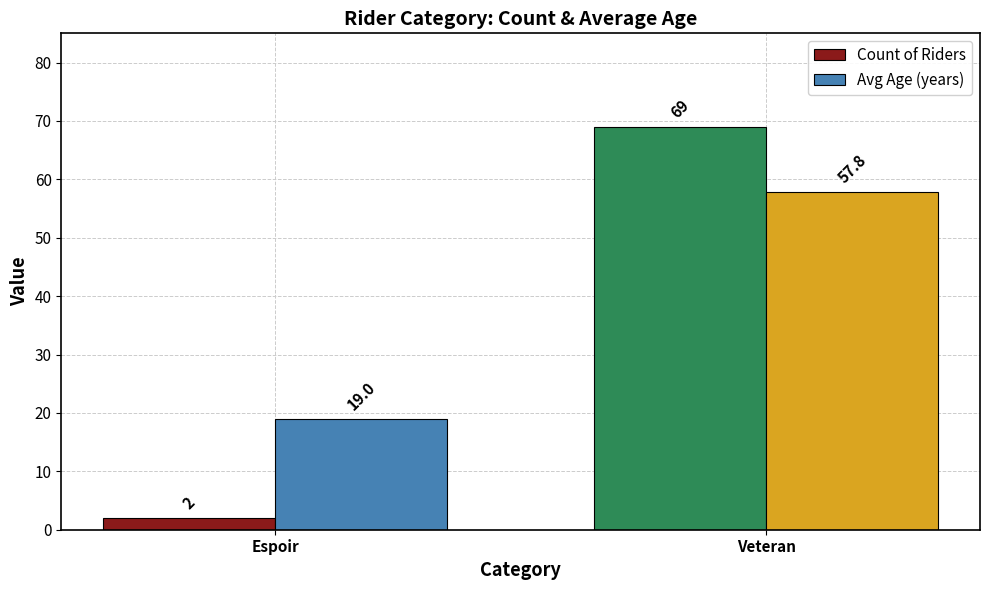

Read the Avg Age (years) value at Espoir.

19.0